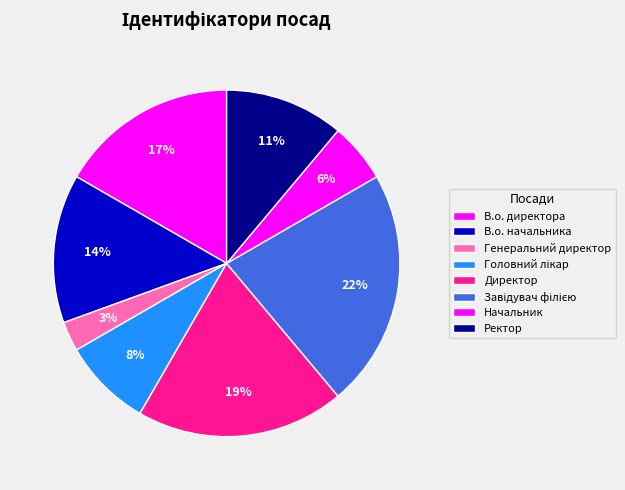

What is the largest slice in the pie chart?

Завідувач філією